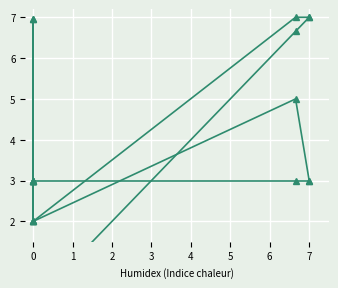

At which category does the chart reach its minimum across all series?

4